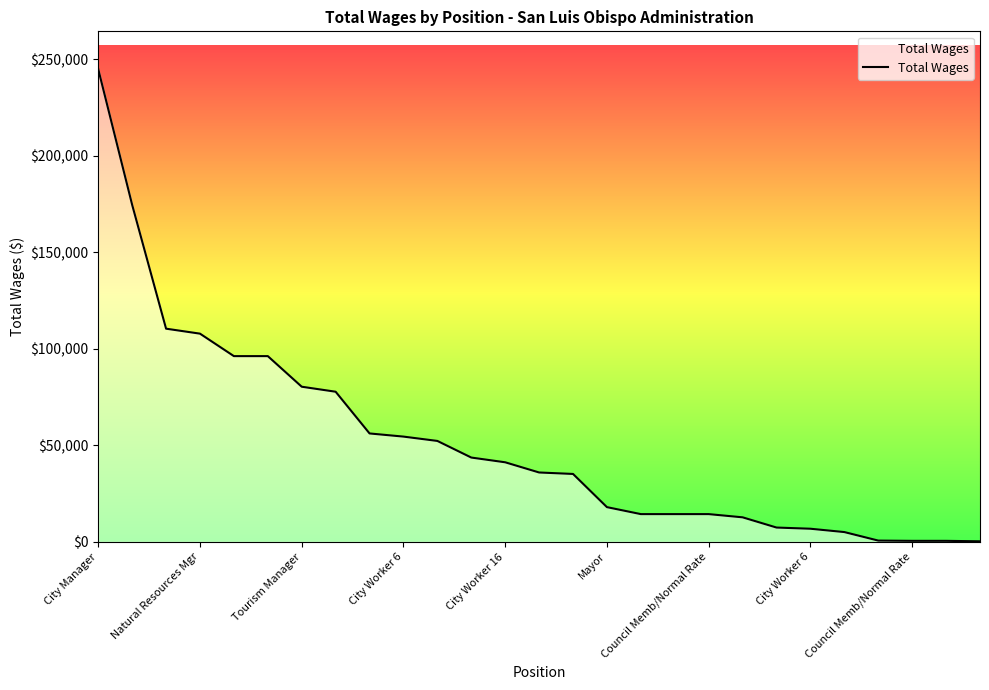

How many lines are shown in the chart?

1